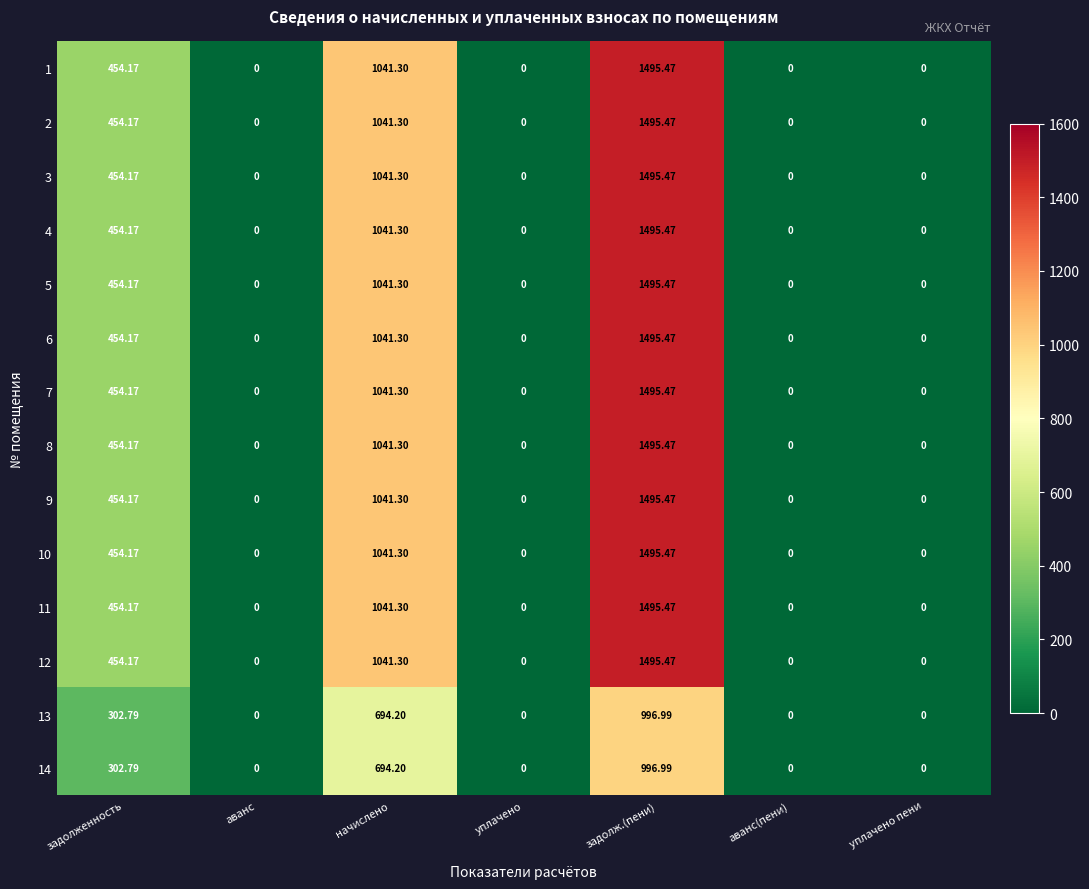

Is the value of 6 at аванс greater than the value of 8 at задолж.(пени)?

No